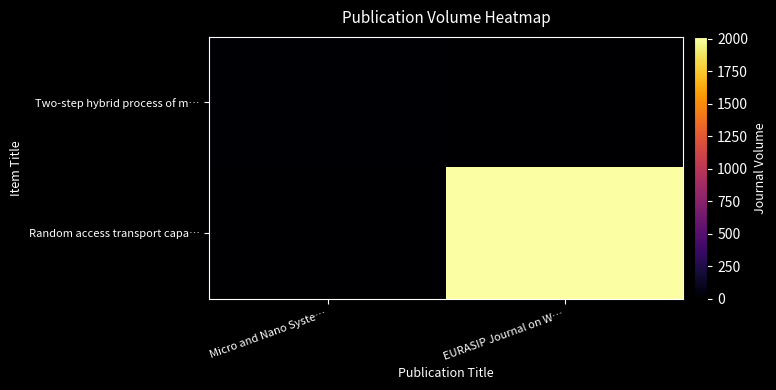

What is the spread (max minus min) of values at Micro and Nano Syste…?

9